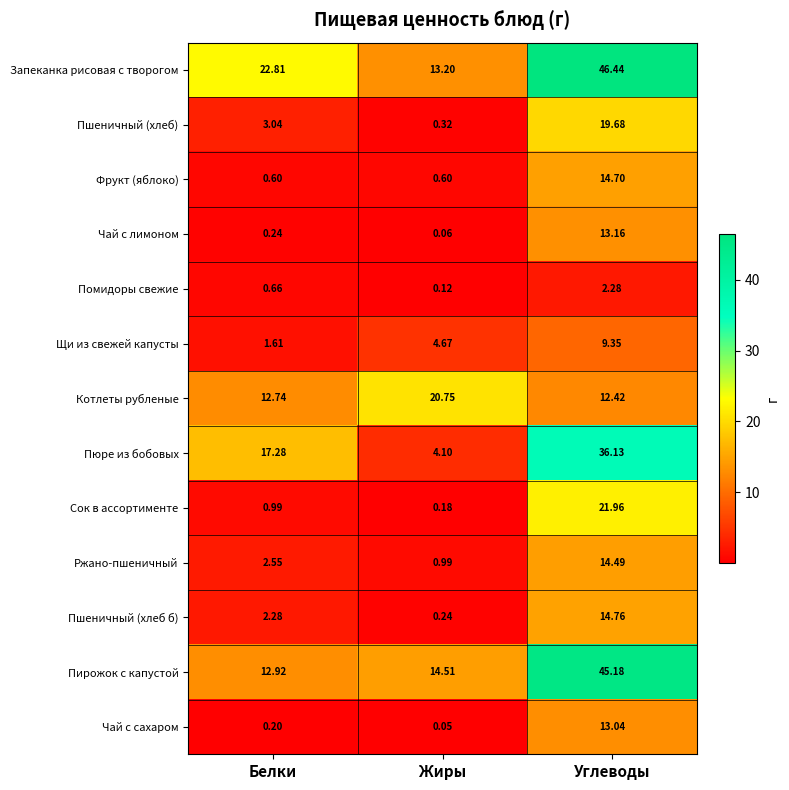

Rank the series at Жиры from lowest to highest value.

Чай с сахаром, Чай с лимоном, Помидоры свежие, Сок в ассортименте, Пшеничный (хлеб б), Пшеничный (хлеб), Фрукт (яблоко), Ржано-пшеничный, Пюре из бобовых, Щи из свежей капусты, Запеканка рисовая с творогом, Пирожок с капустой, Котлеты рубленые